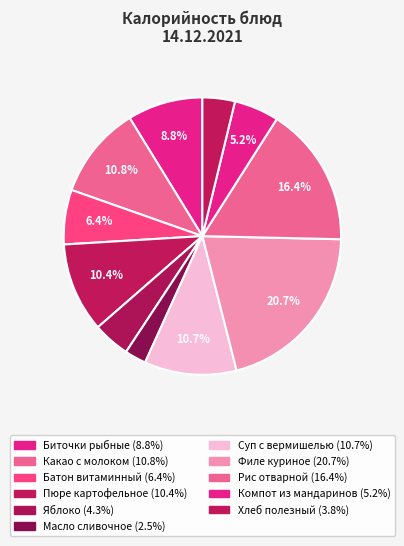

How many segments does this pie chart have?

11